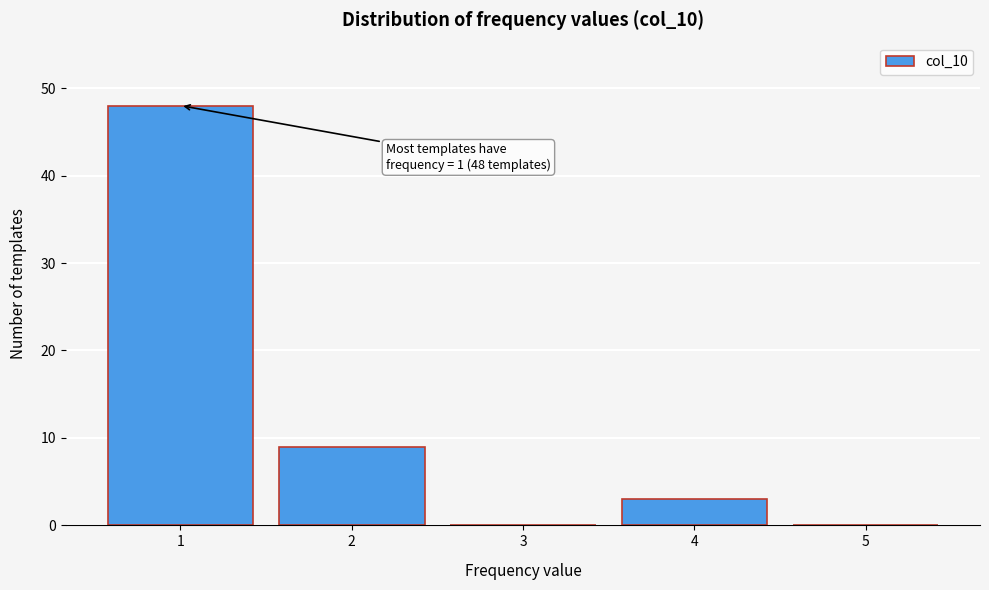

Reading left to right, extract all data points from this chart.

1=48	2=9	3=0	4=3	5=0